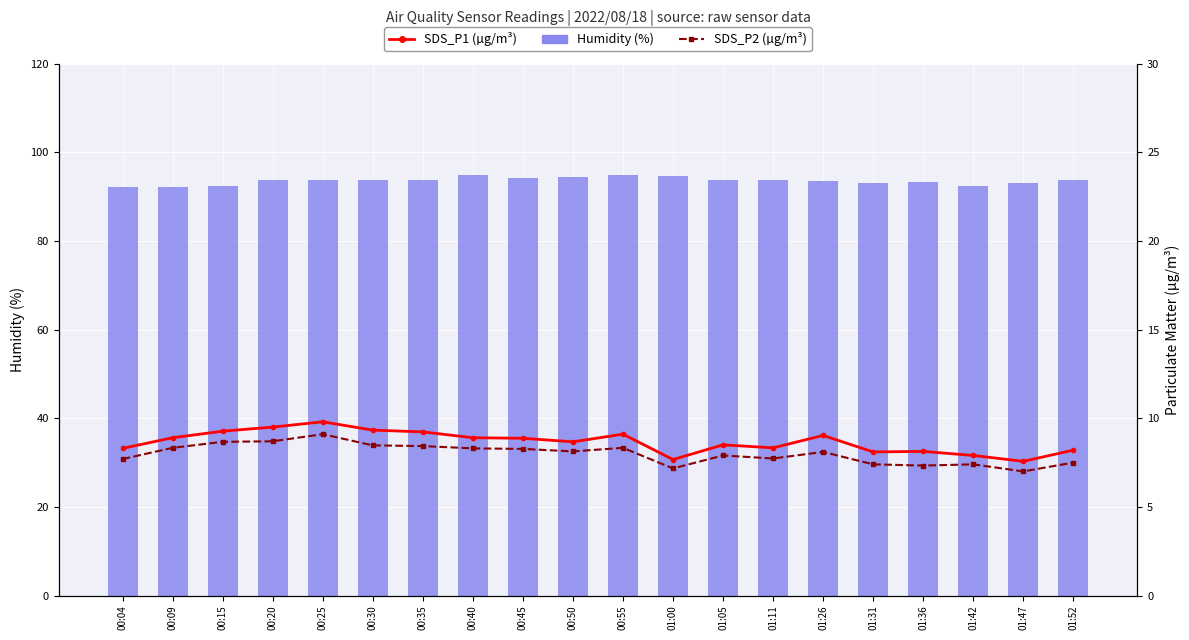

The value of Humidity (%) at 01:47 is 48.0. True or false?

False